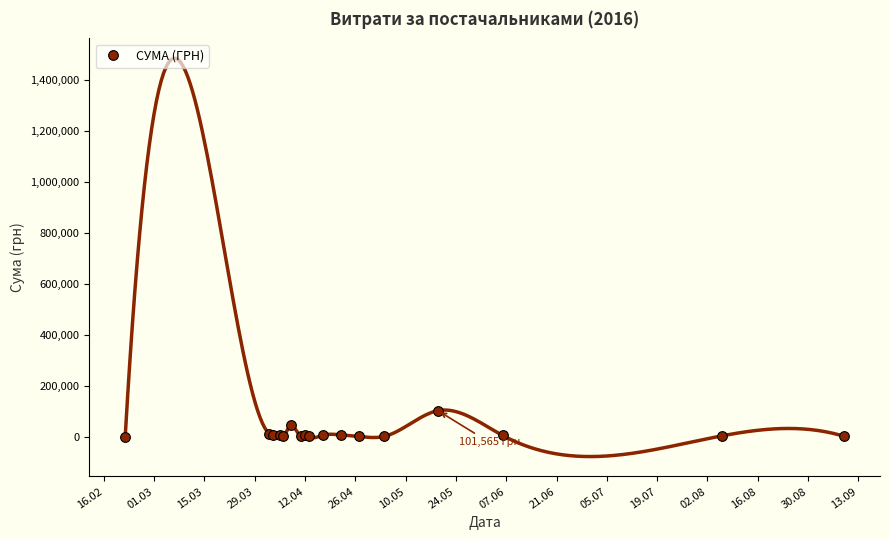

True or false: СУМА (ГРН) has more than 1 interior local peaks.

True